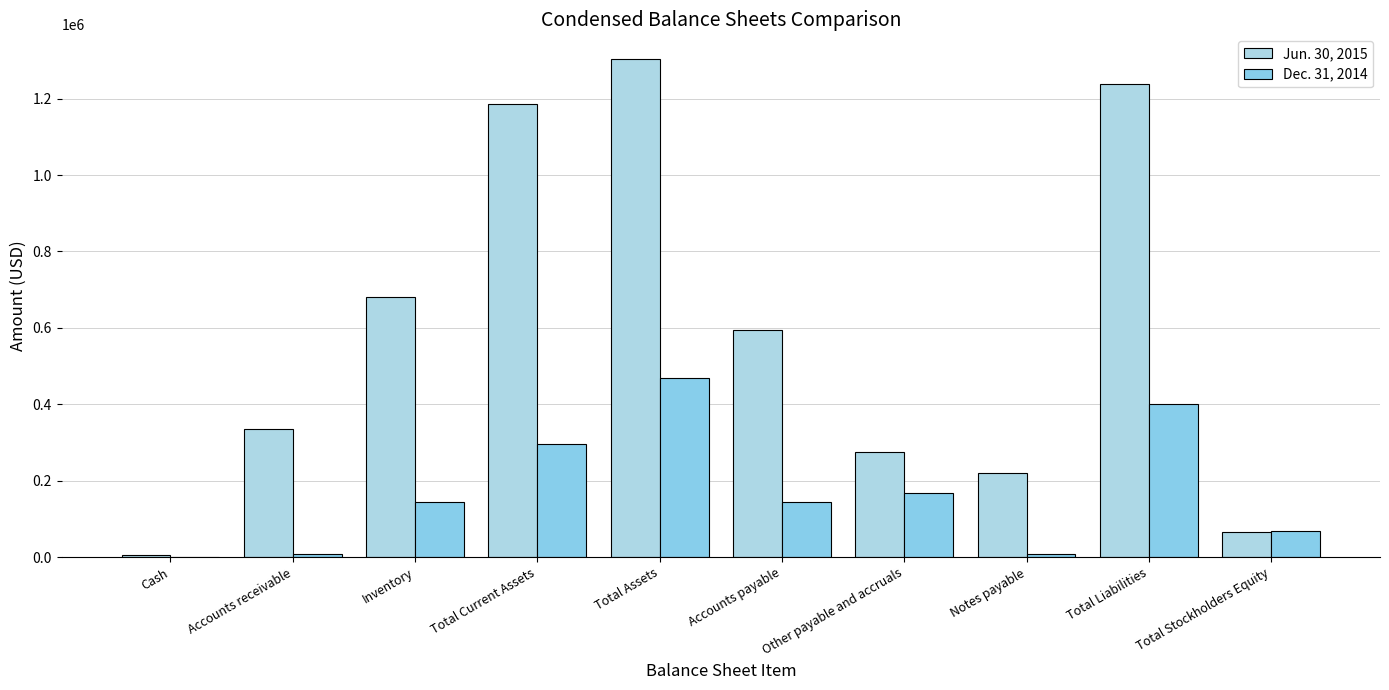

Are the bars horizontal?

No